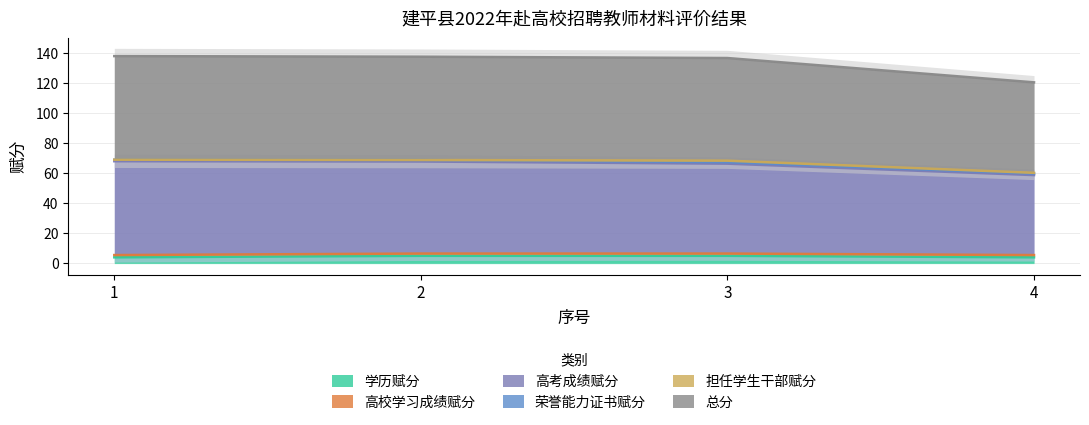

How many values in the 学历赋分 series are below 5?

2